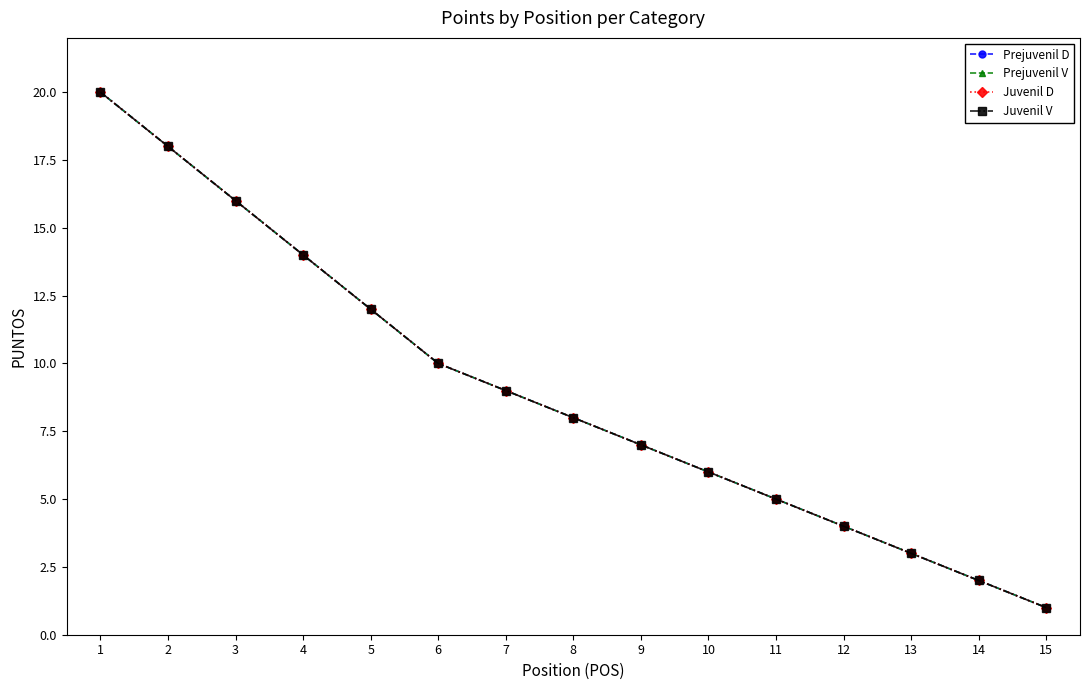

Is this an area chart (filled region under the line)?

No